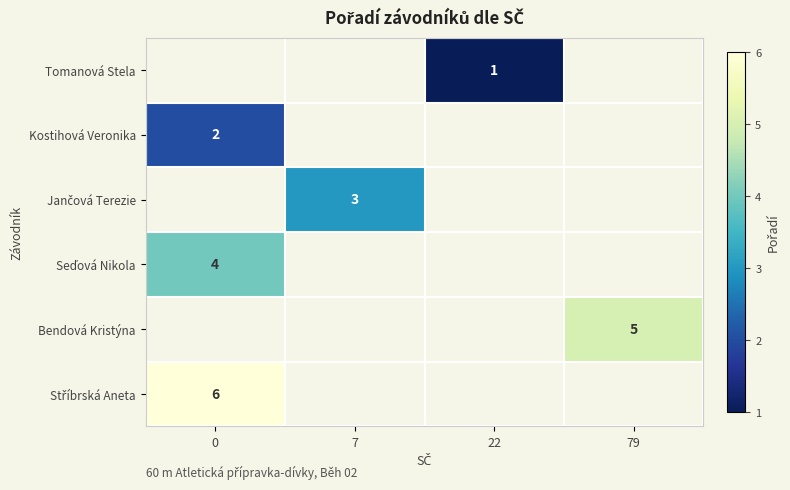

How many positive values does the Tomanová Stela series have?

1